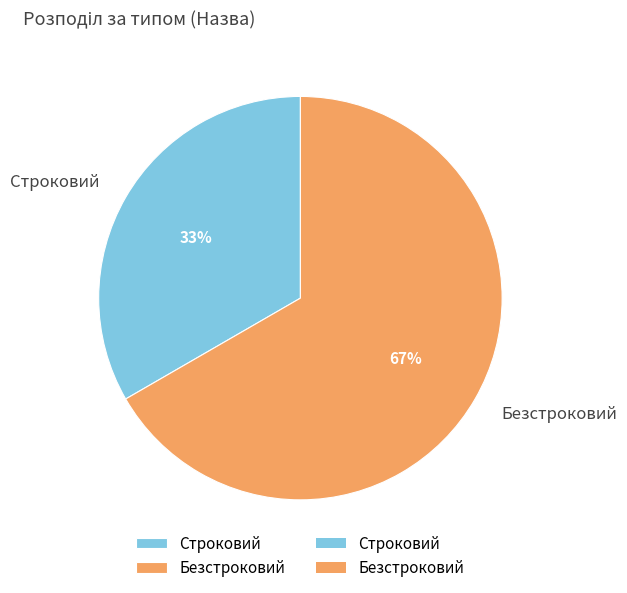

The Строковий slice represents 33% of the pie. True or false?

True